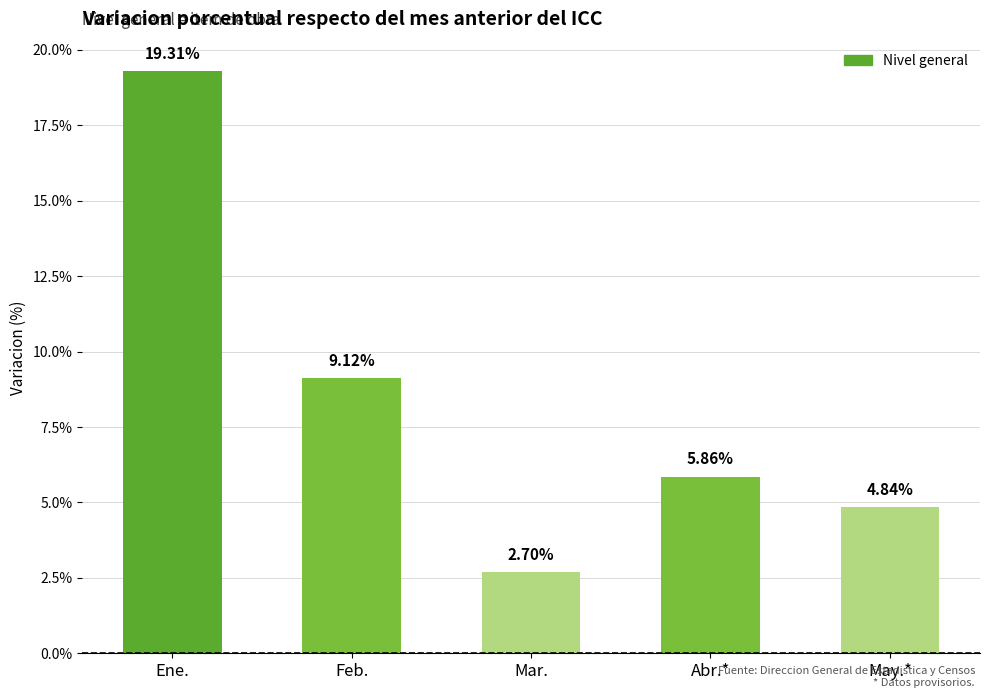

Does the chart contain stacked bars?

No